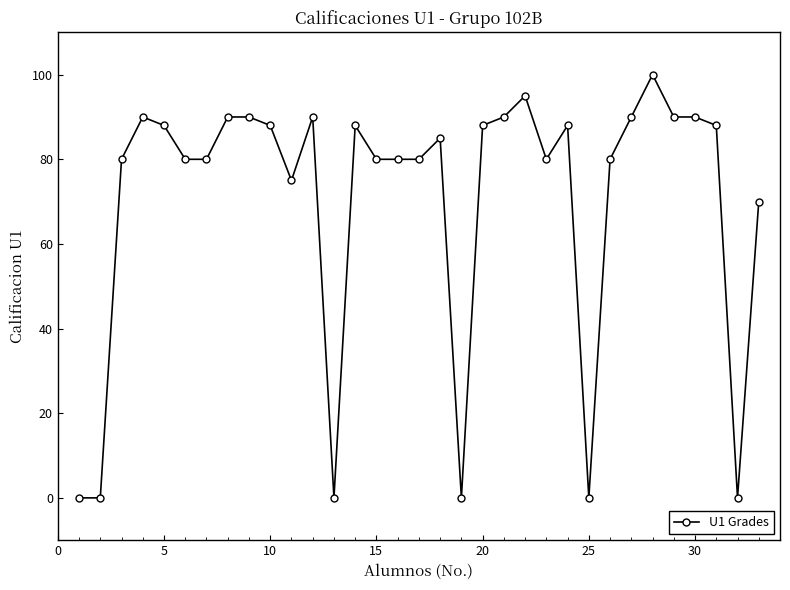

What is the maximum value shown in the chart?

100